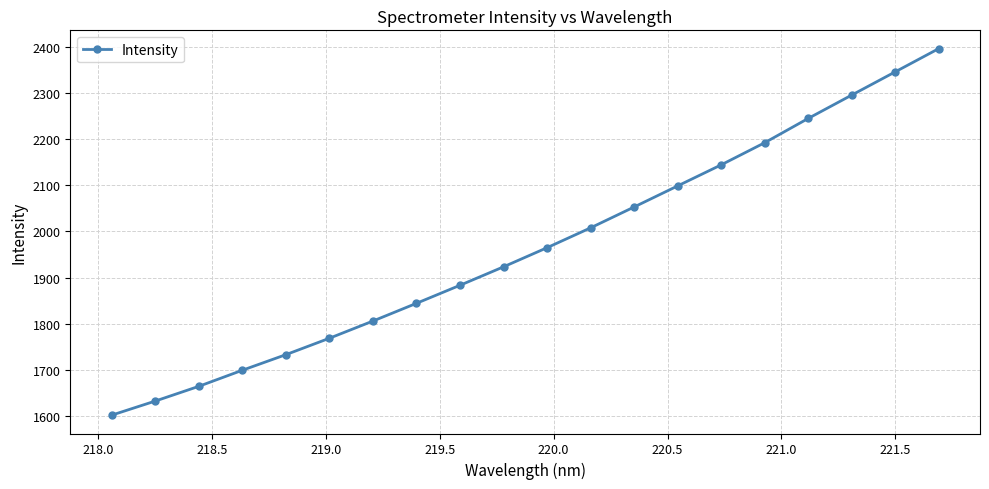

What is the difference between the maximum and minimum values?

795.2